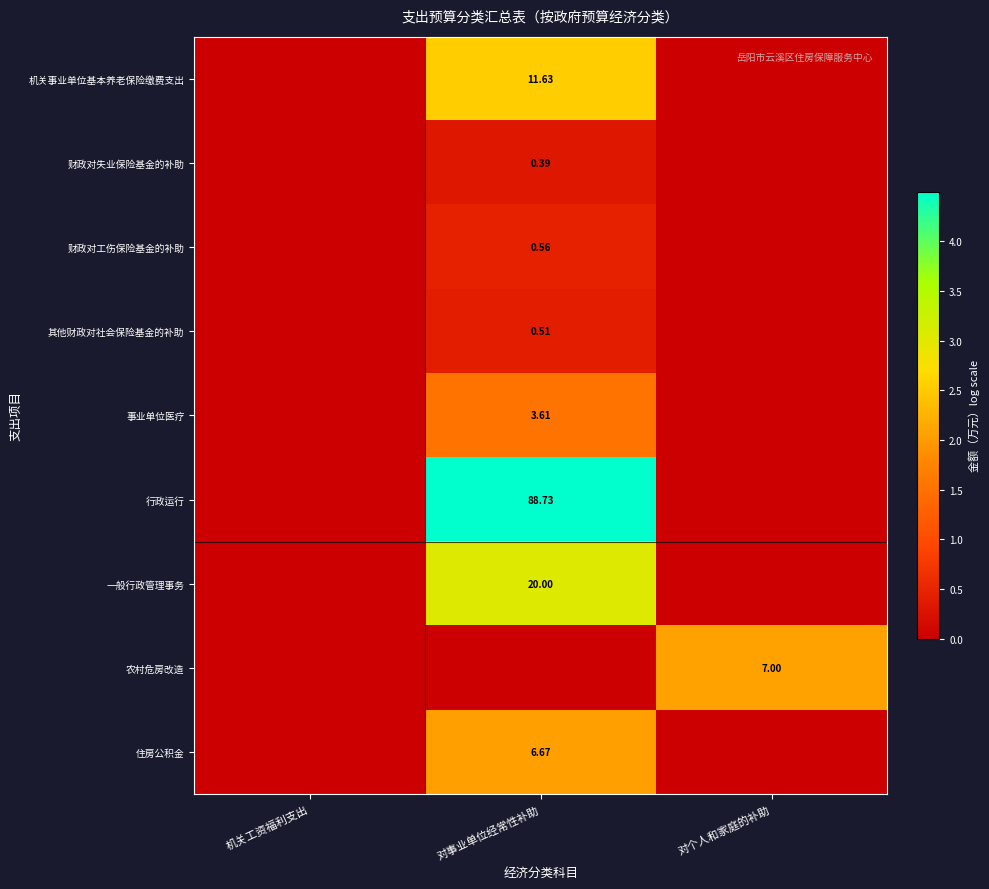

Is it true that 事业单位医疗 equals 0.0 at 机关工资福利支出?

True